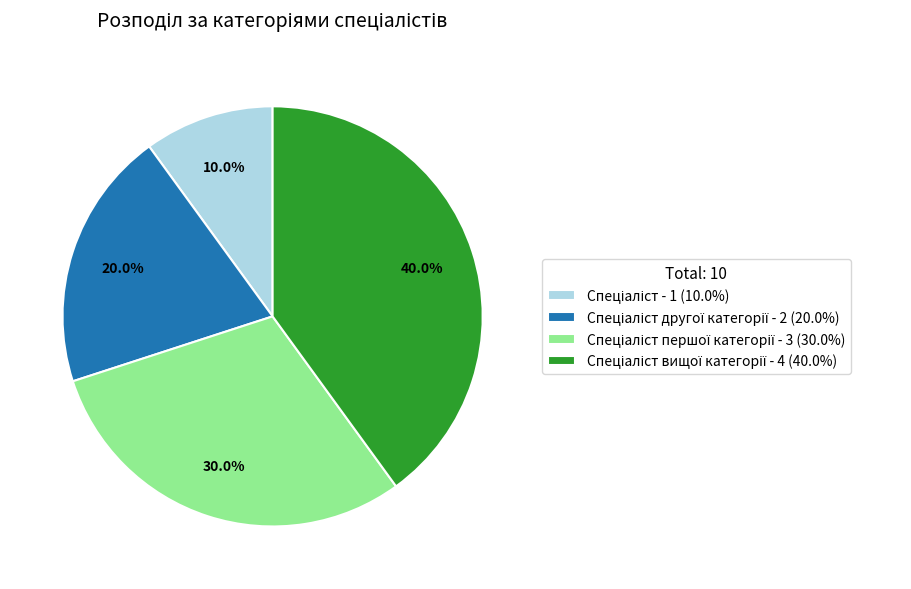

How many slices are in this pie chart?

4